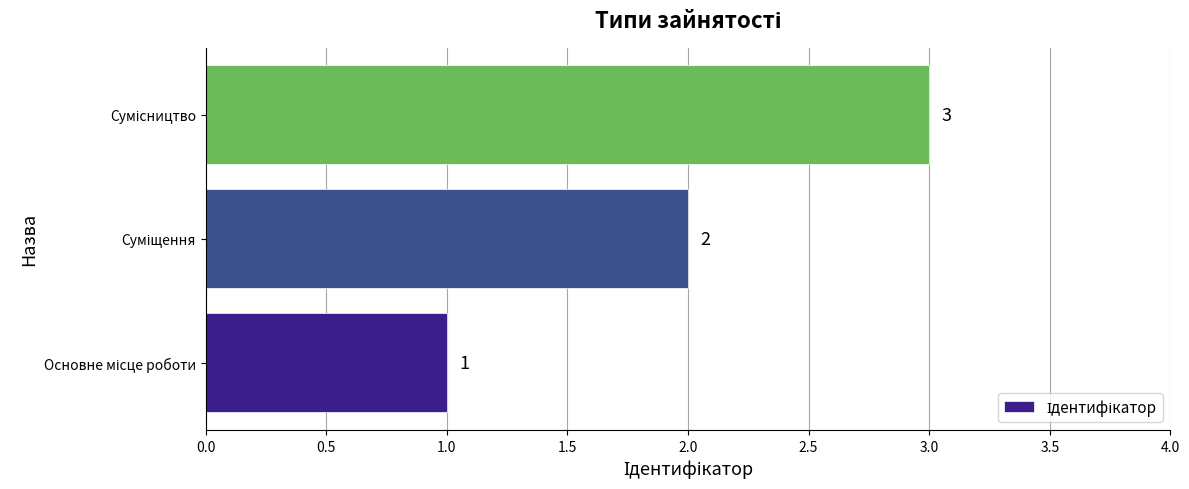

What is the average value?

2